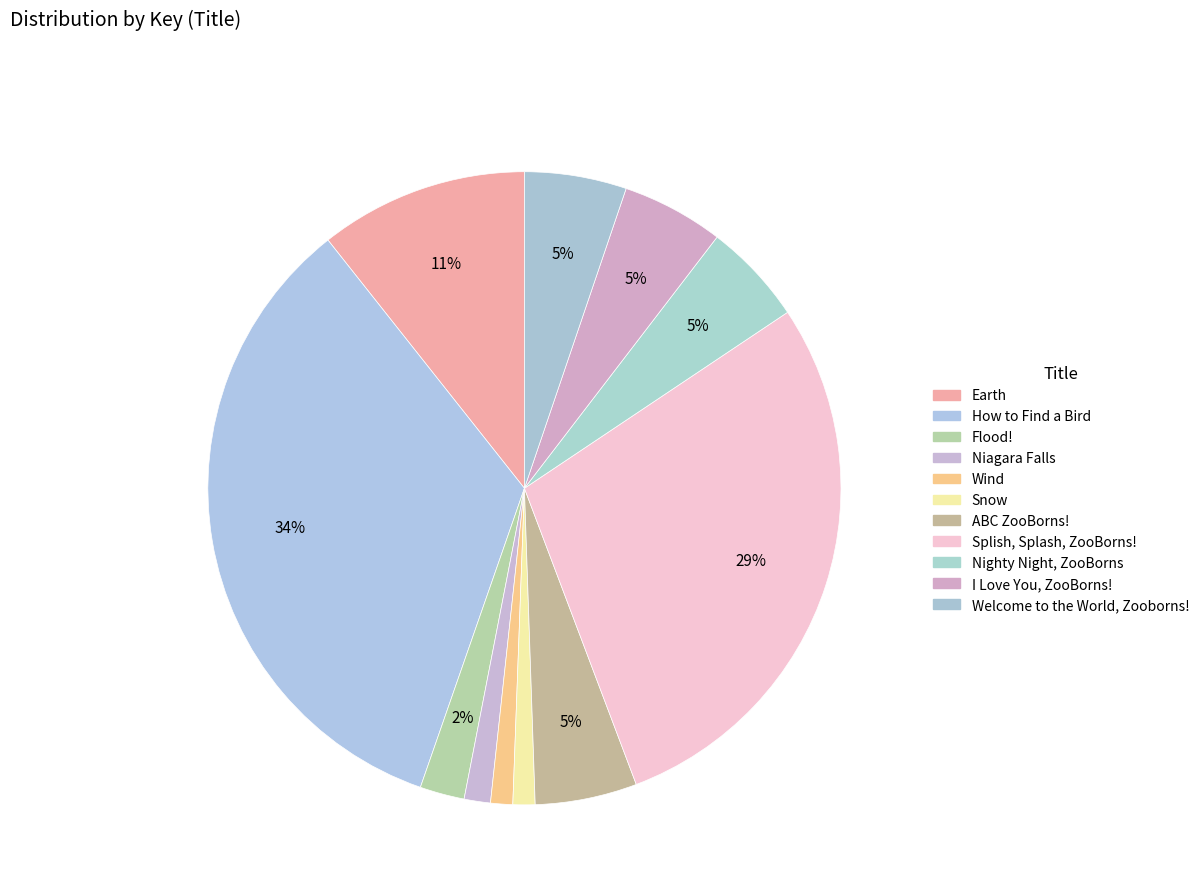

To the nearest percent, what is the combined percentage of Flood! and Earth?

13%